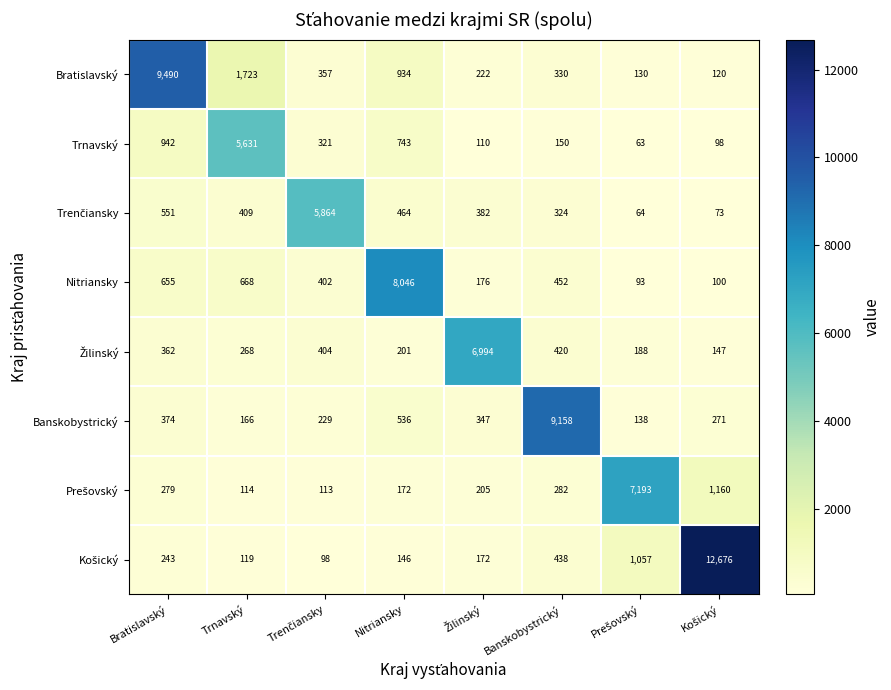

Where is Bratislavský nearest to the value 4805?

Trnavský